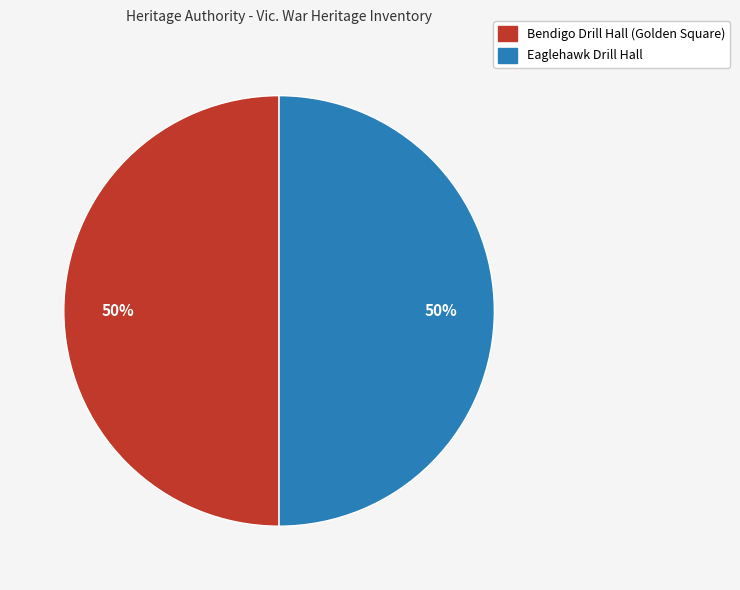

How many slices are in this pie chart?

2